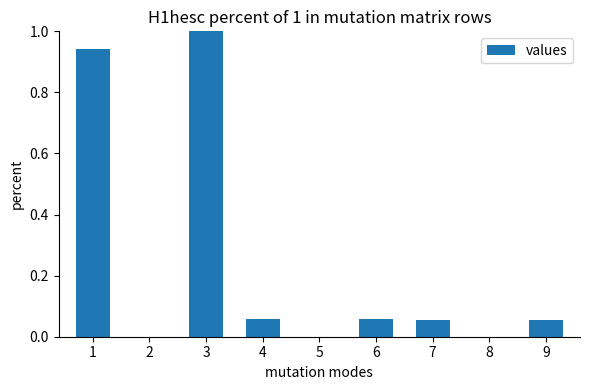

What is the change in value from 2 to 9?

+0.1